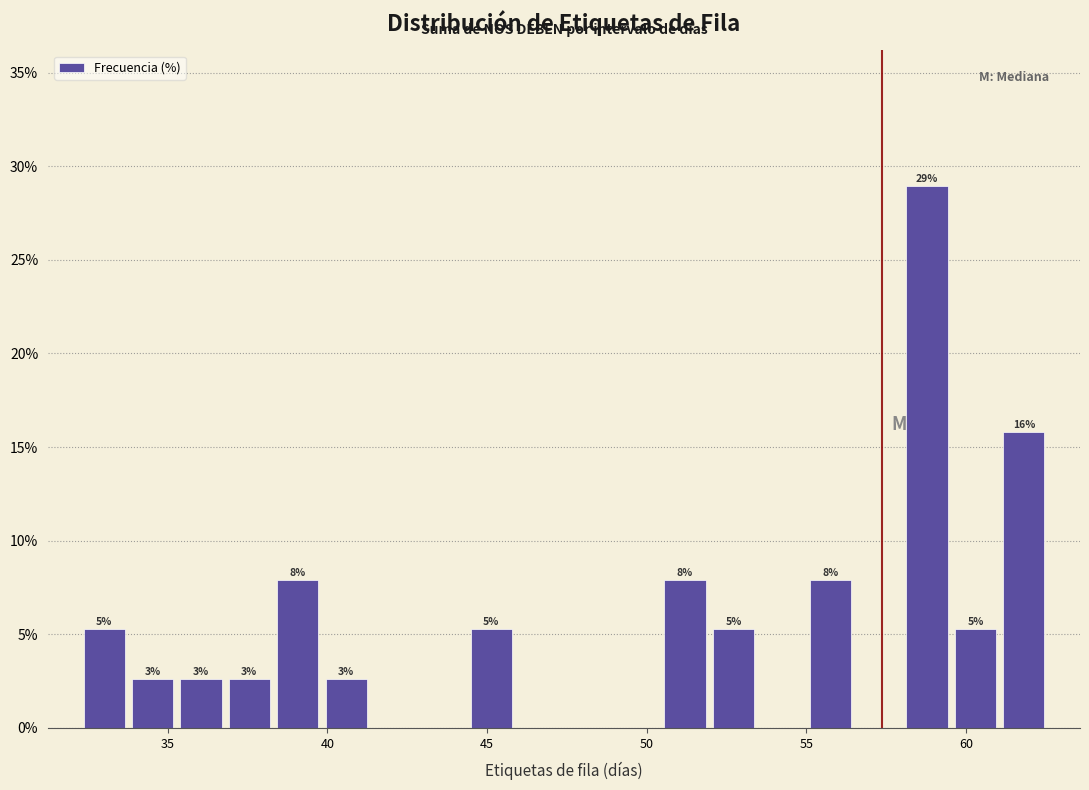

Read against the x-axis, roughly where is the centre of the tallest bar?

59.0